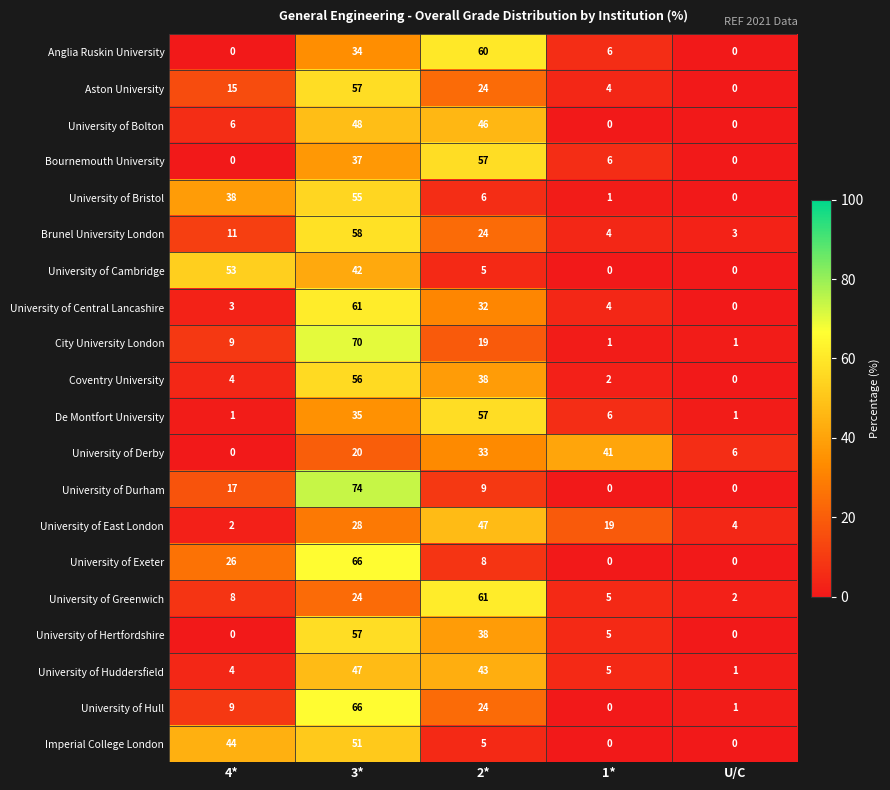

Which series changed the most between 2* and U/C?

Anglia Ruskin University